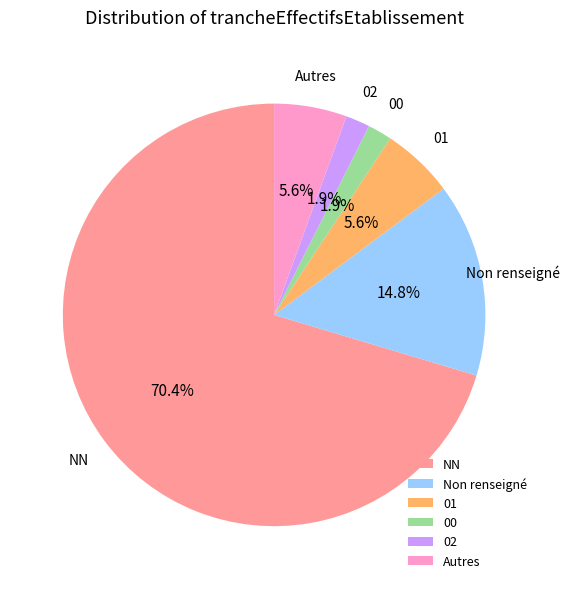

Which category has the biggest portion of the pie?

NN